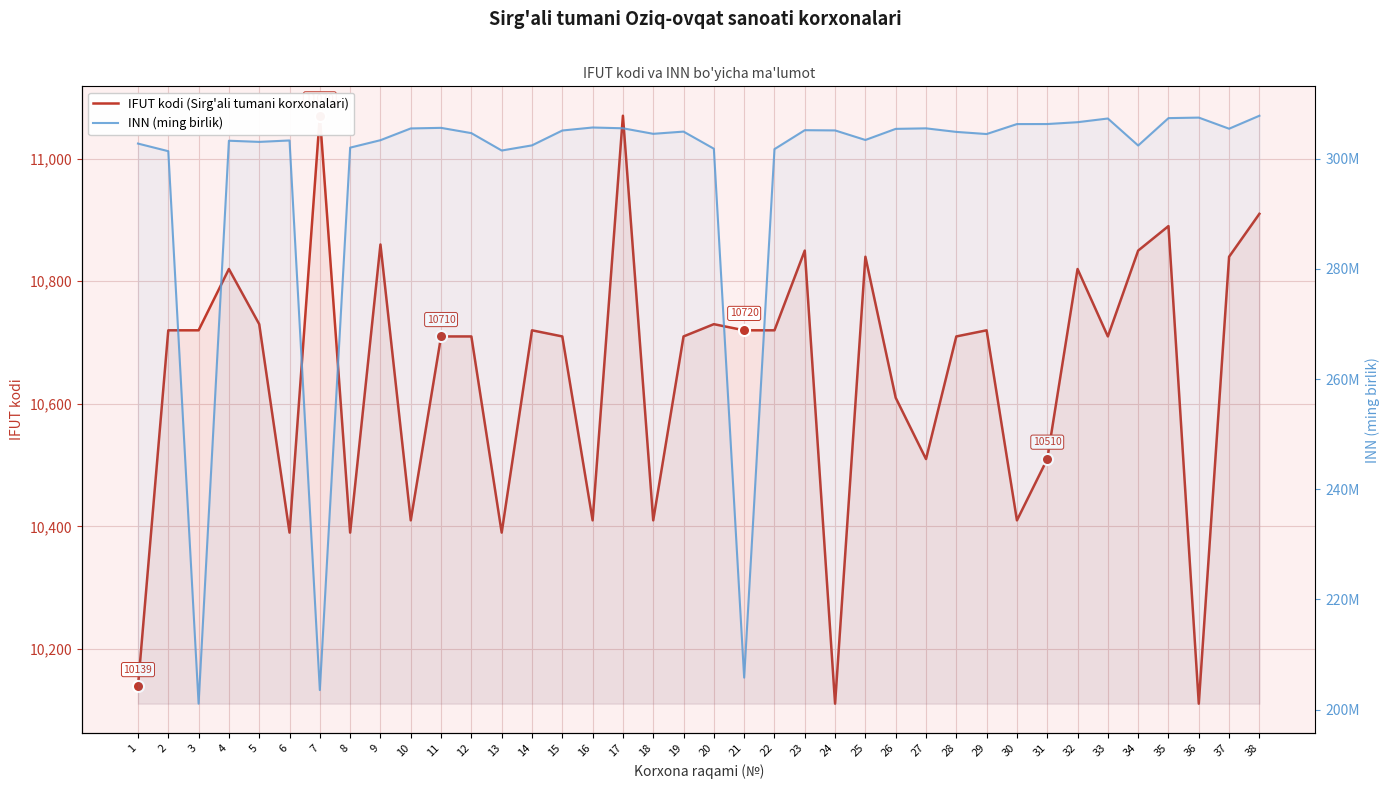

At which category does INN (ming birlik) reach its first local valley?

3